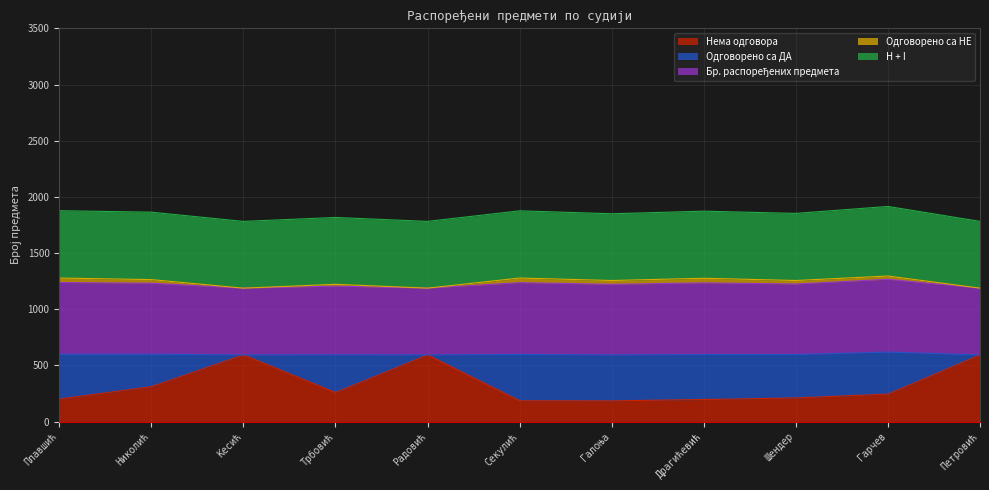

Does the chart have visible grid lines?

Yes